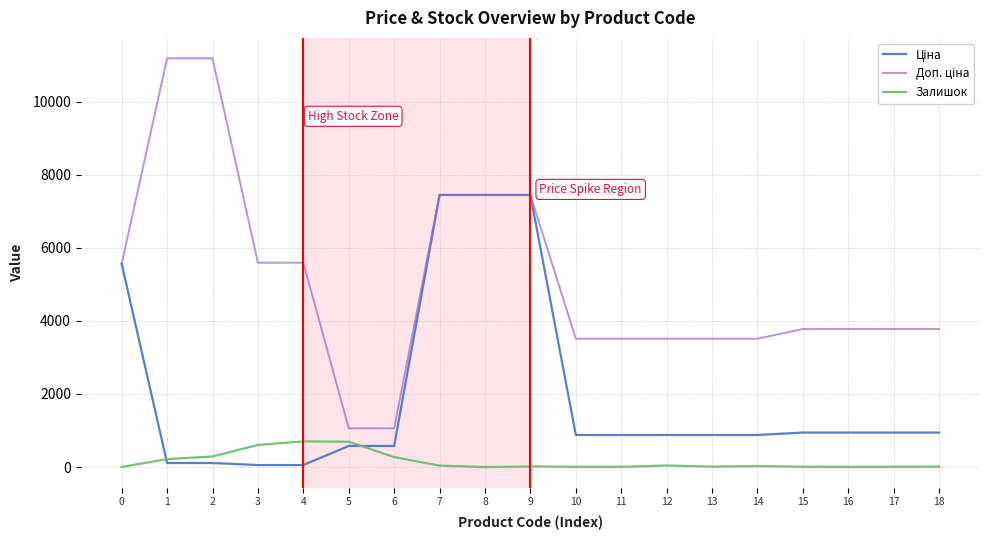

What is the sum of all Доп. ціна values?

96227.6